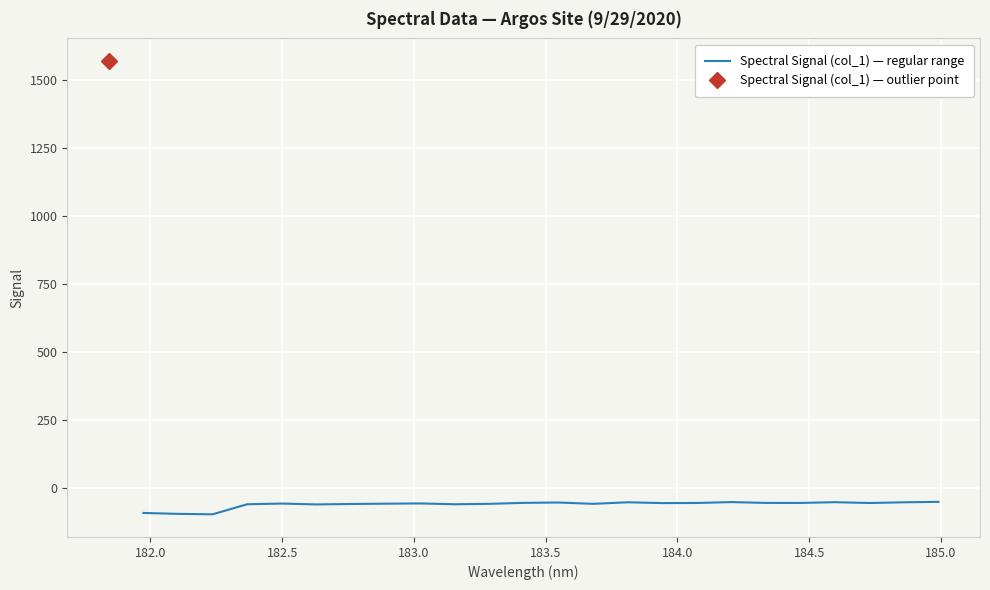

What is the highest value of the Spectral Signal (col_1) — regular range series?

-51.9